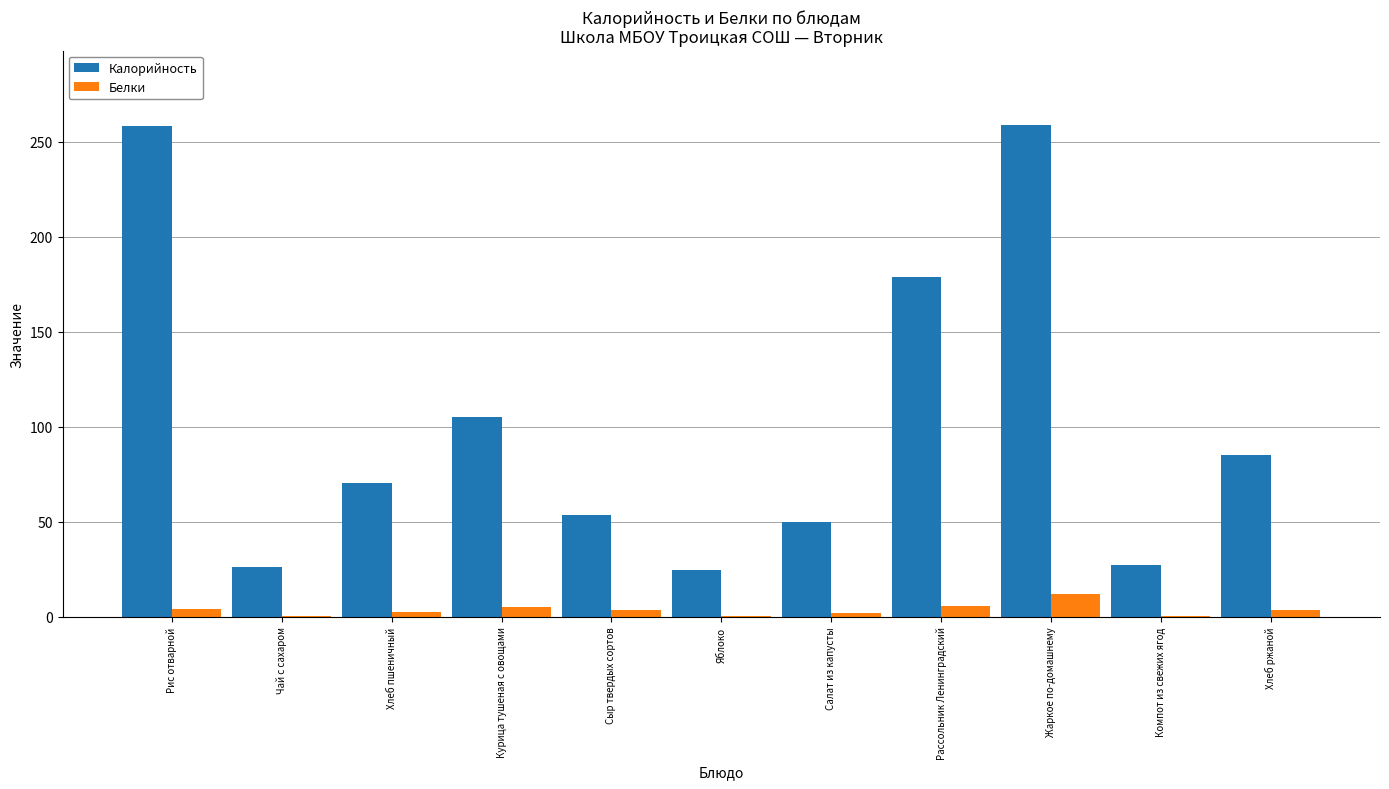

At which label does Белки reach its peak?

Жаркое по-домашнему